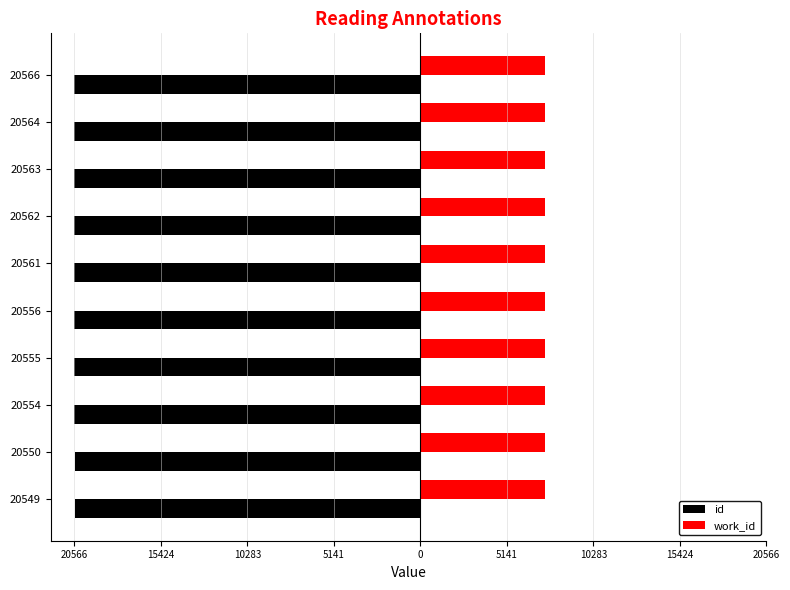

What are all the series names shown in the legend?

id, work_id